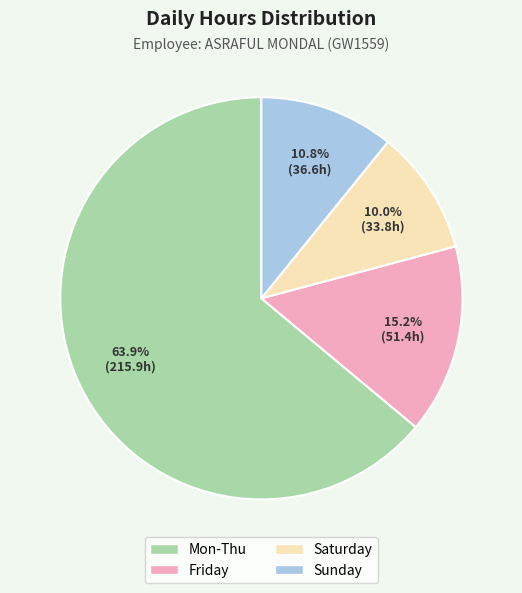

Count the number of slices in the pie.

4